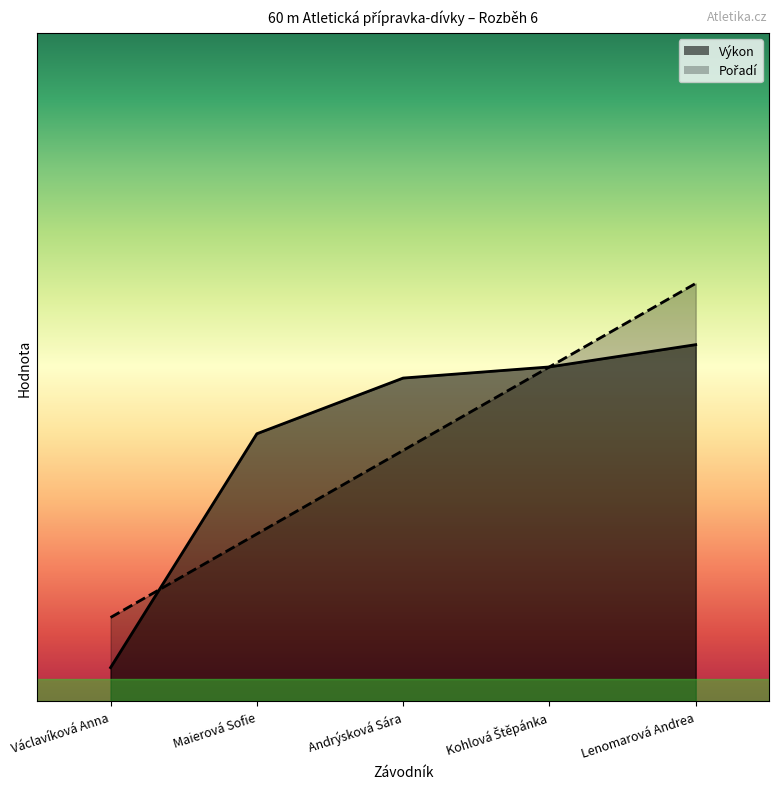

What is the difference between the highest and lowest values at Václavíková Anna?

0.9